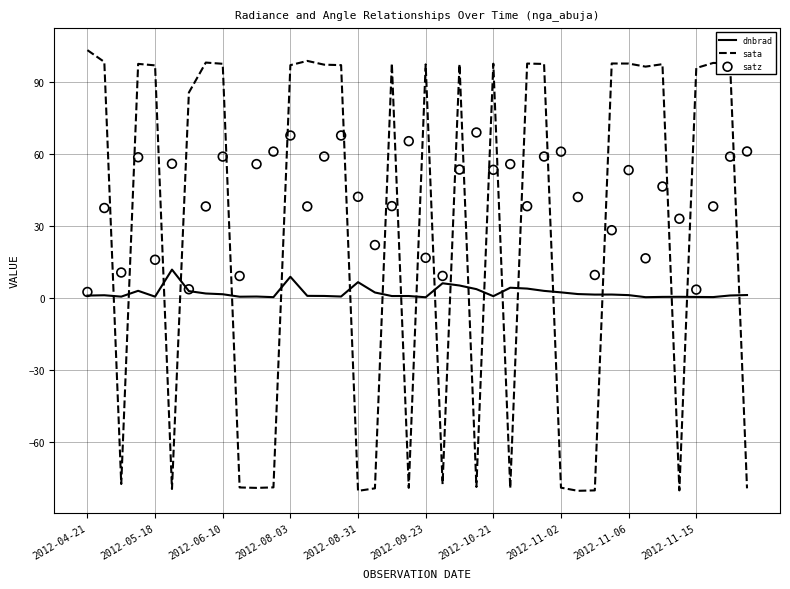

Which series has the largest Y range (max minus min)?

sata